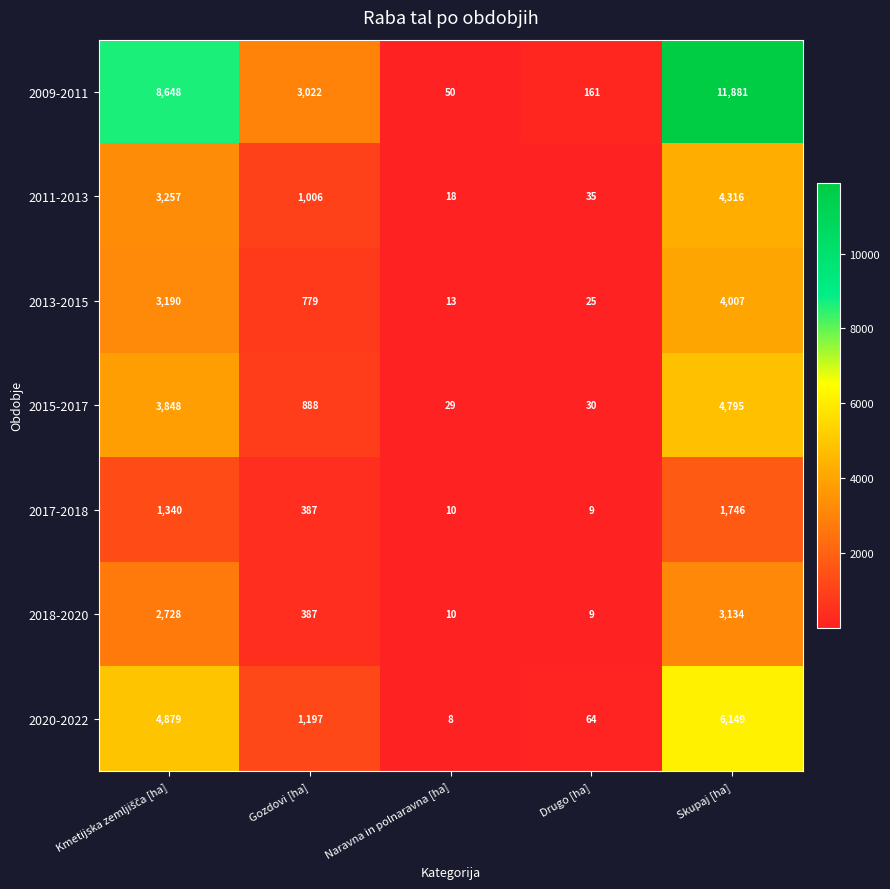

Rank the series by their maximum value, from highest to lowest.

2009-2011, 2020-2022, 2015-2017, 2011-2013, 2013-2015, 2018-2020, 2017-2018